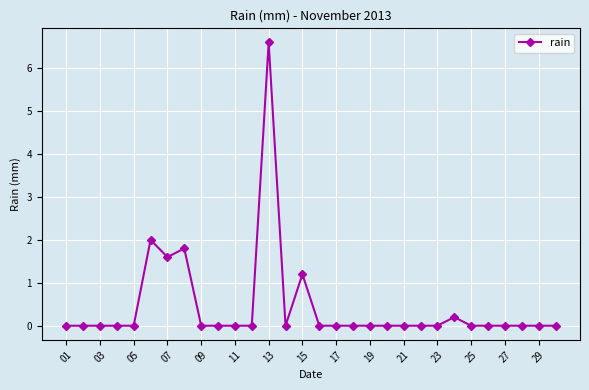

What is the difference between the second highest and minimum values?

2.0